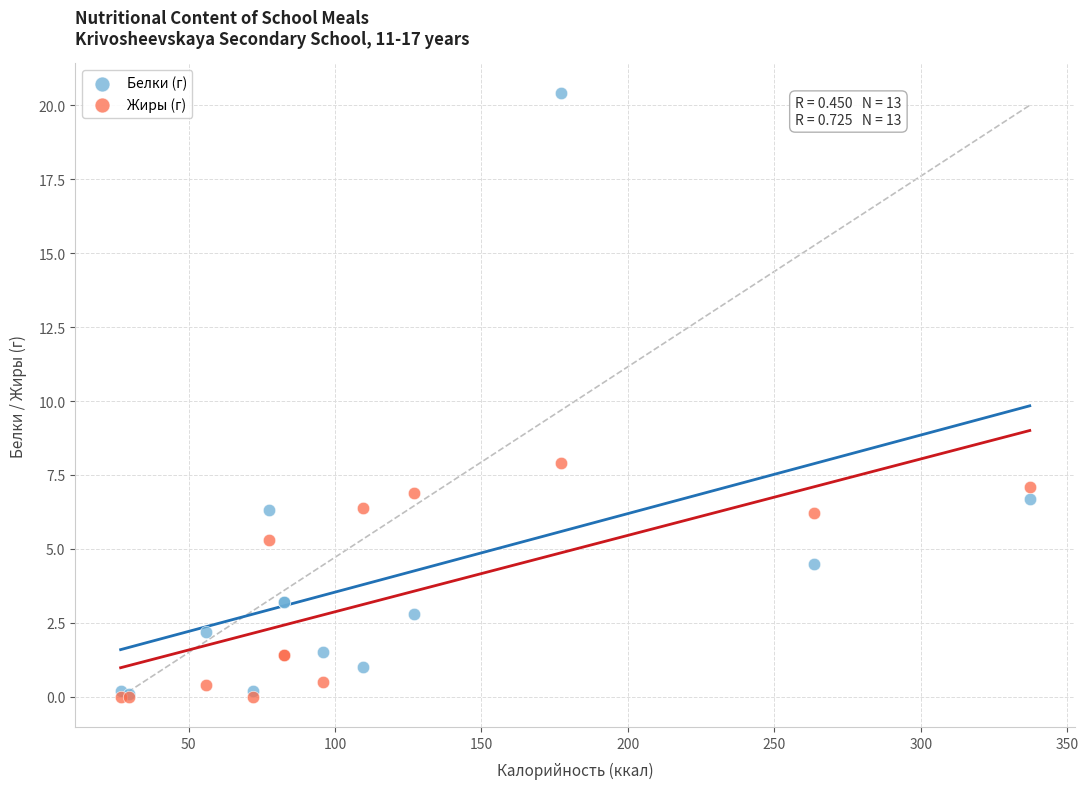

What are all the series names shown in the legend?

Белки (г), Жиры (г)